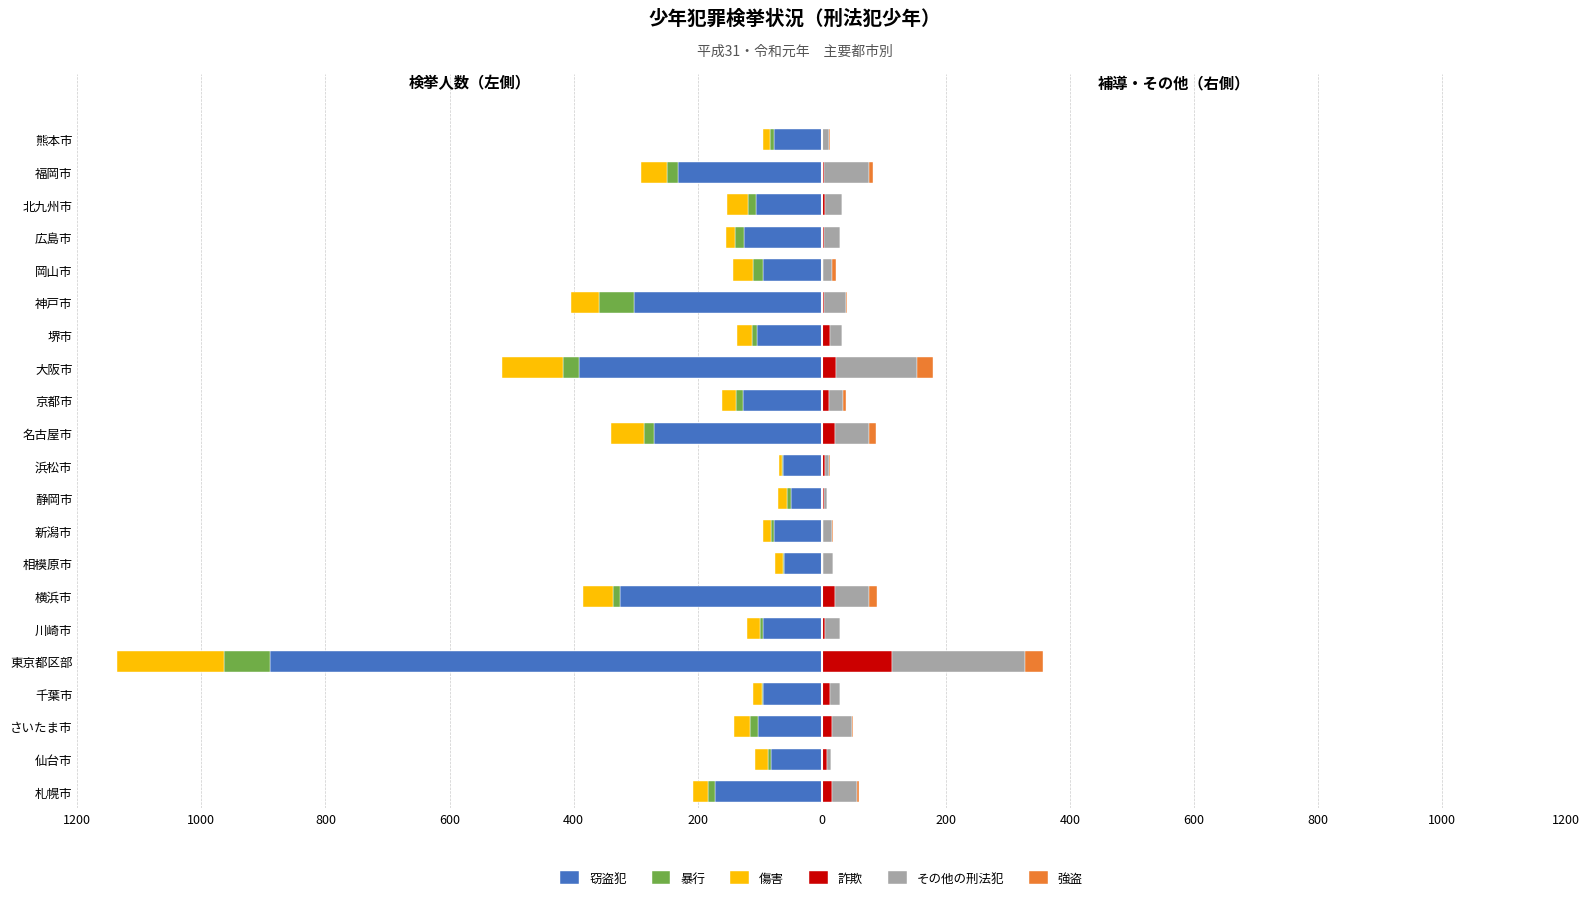

At how many categories does at least one series exceed -520?

21